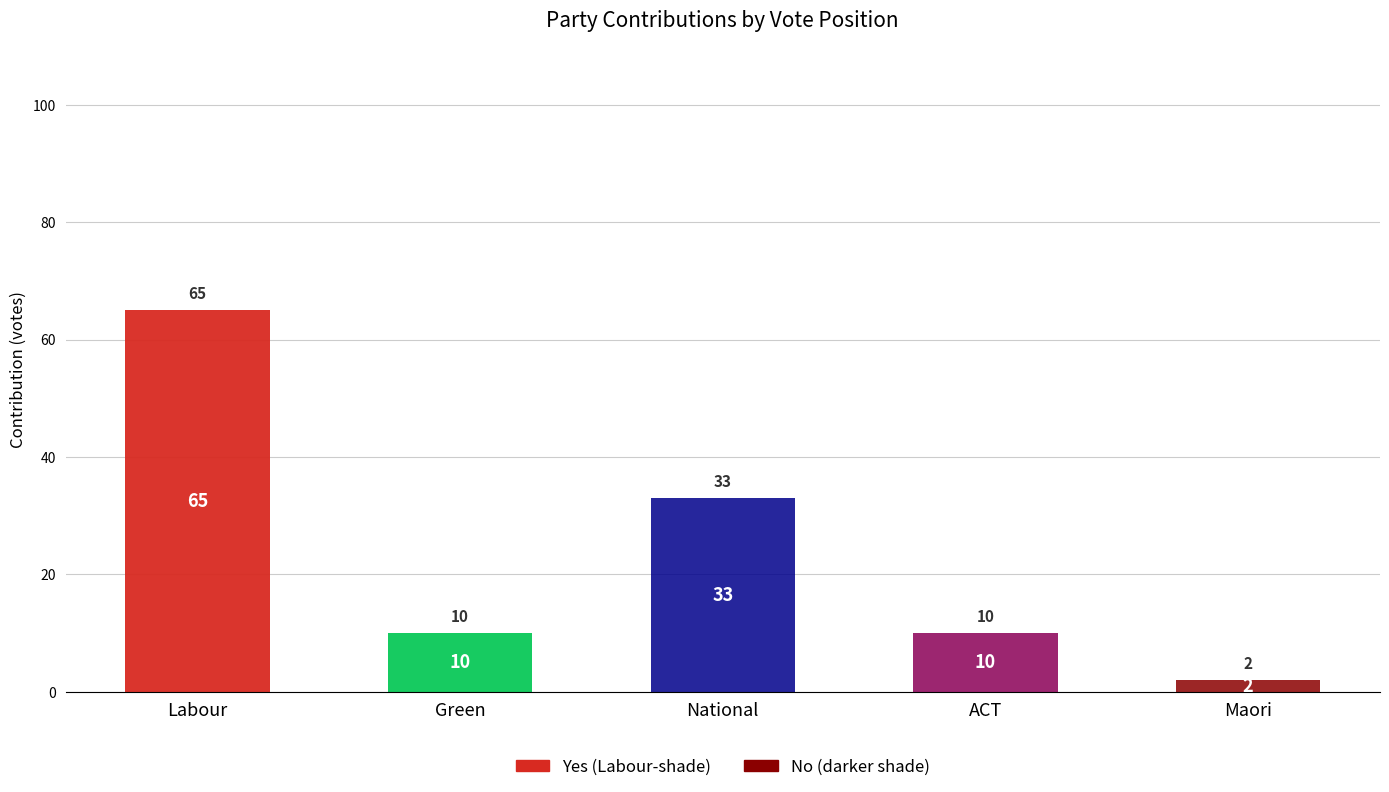

At which category is the sum across all series the highest?

Labour